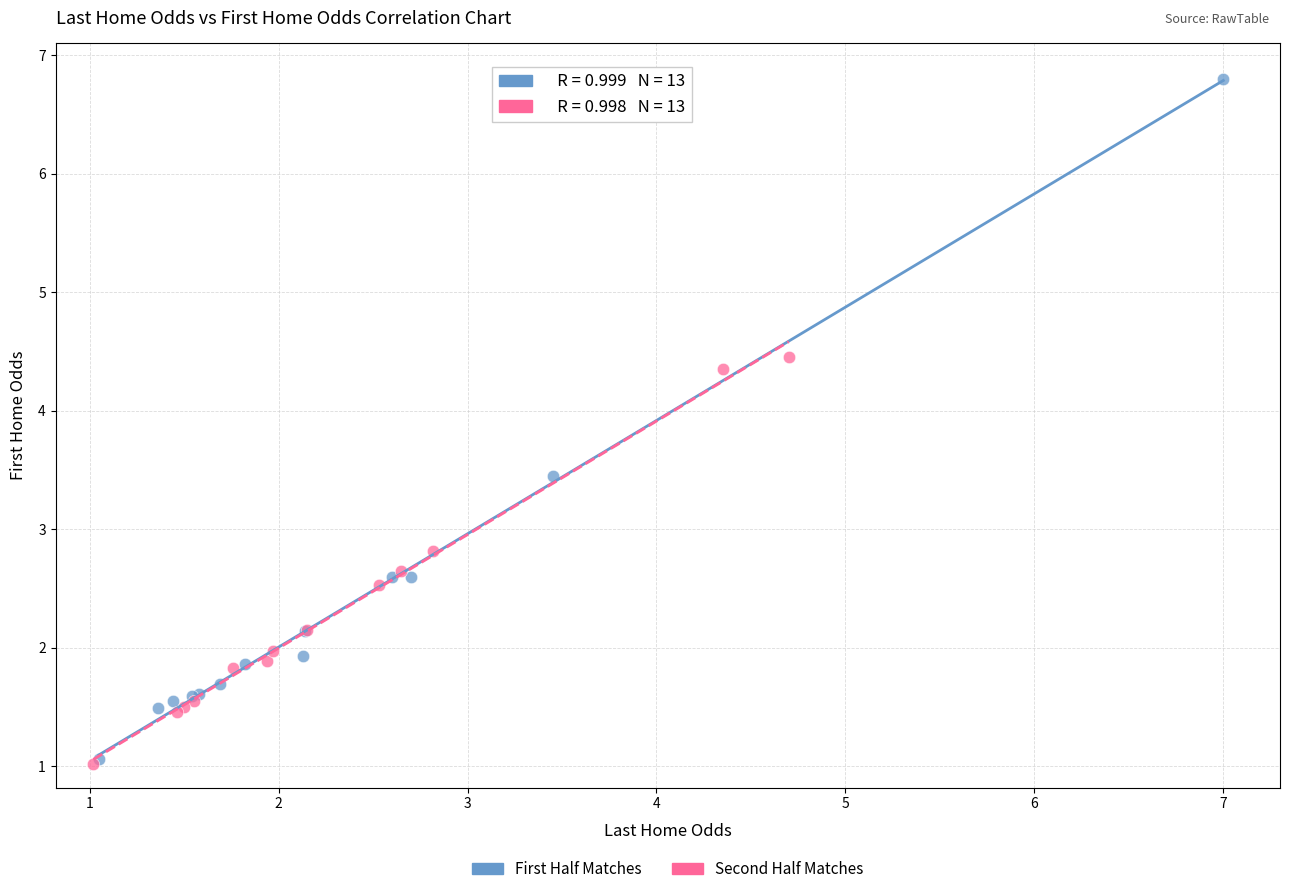

Which series has the largest Y range (max minus min)?

First Half Matches